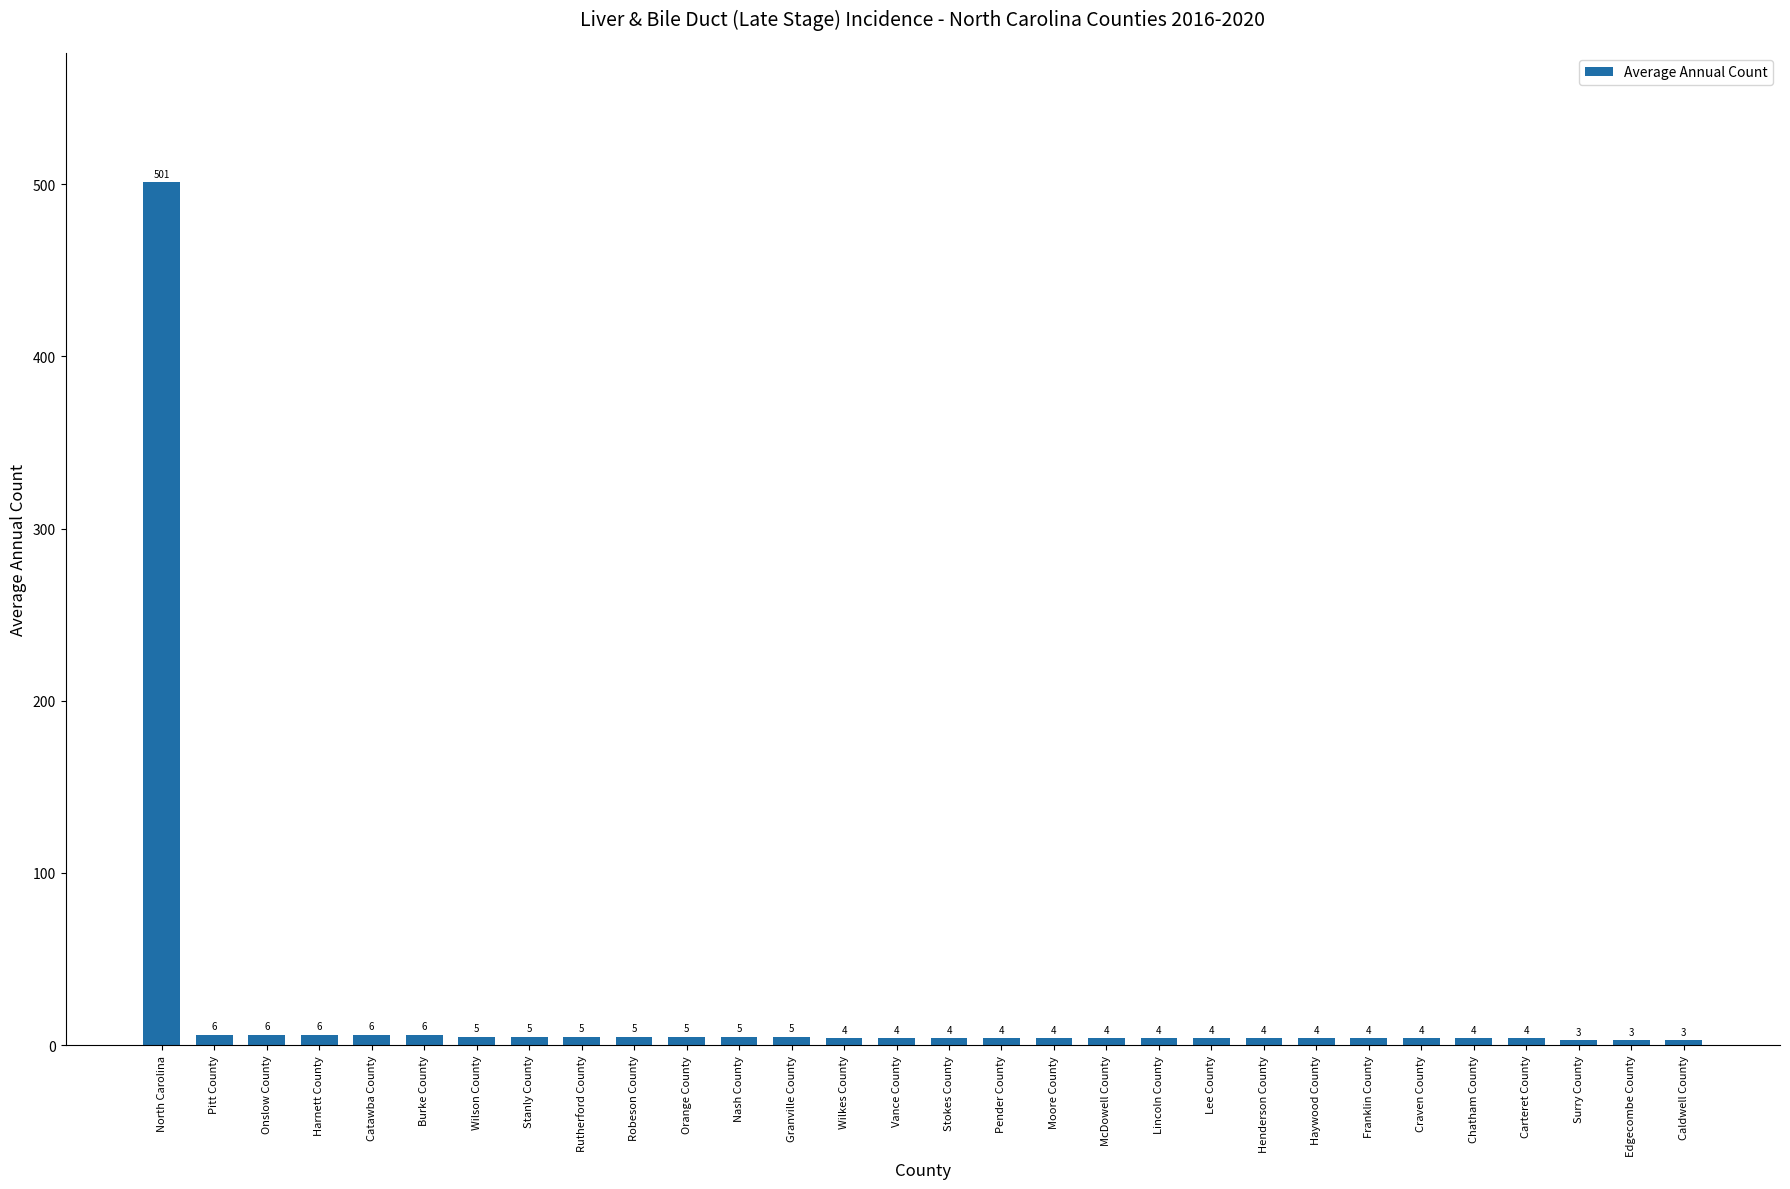

Are the bars grouped side by side (vs. stacked)?

No